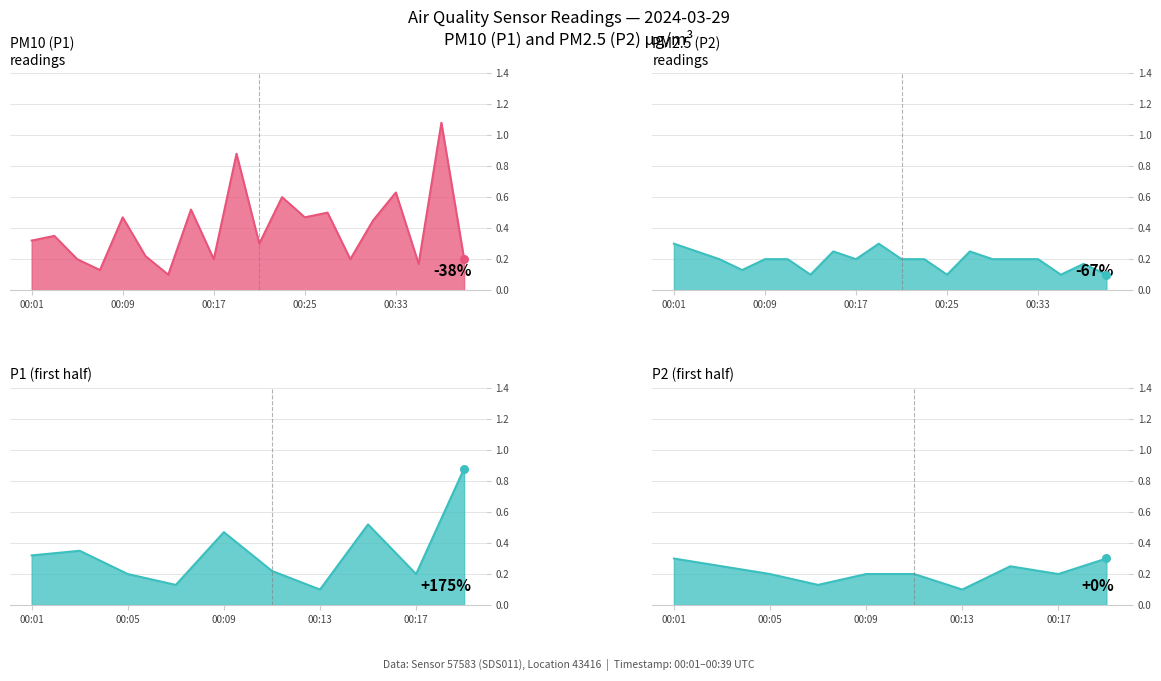

Which series contains the highest Y value?

P1